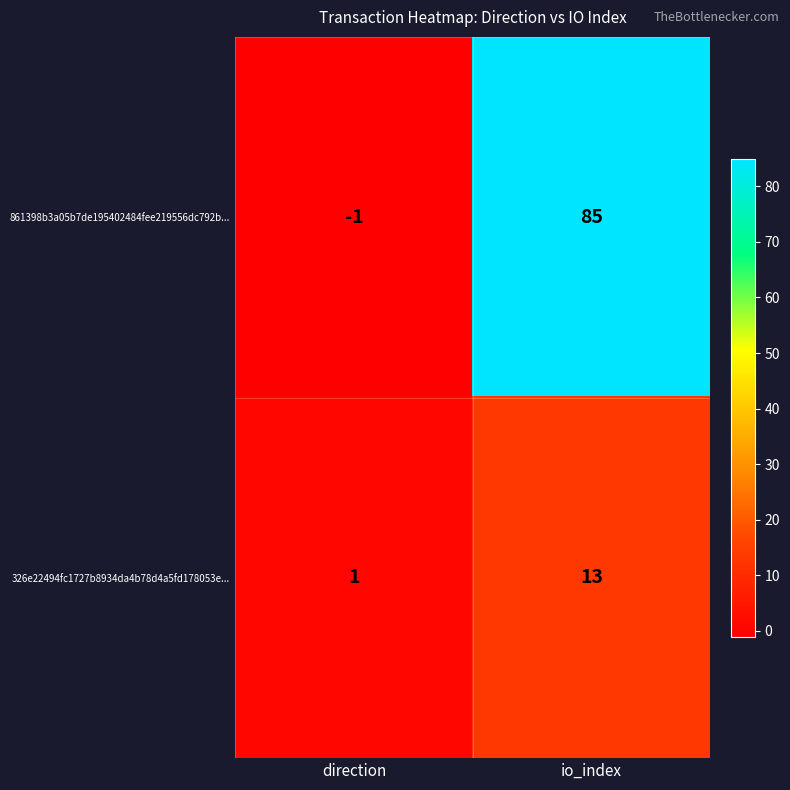

Which series has the largest range (max minus min)?

861398b3a05b7de195402484fee219556dc792b...